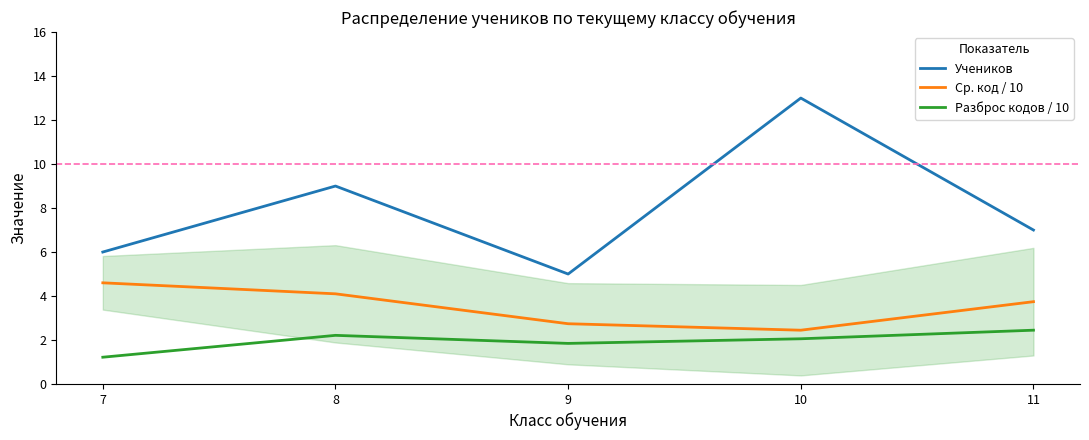

True or false: Учеников and Разброс кодов / 10 intersect in this chart.

False